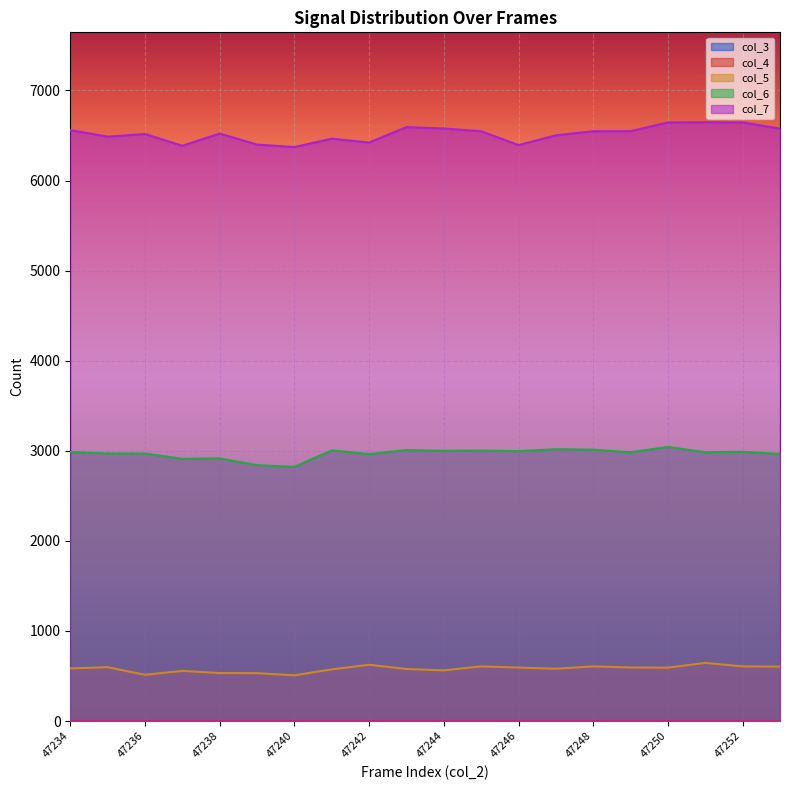

Which series has the largest total across all categories?

col_7